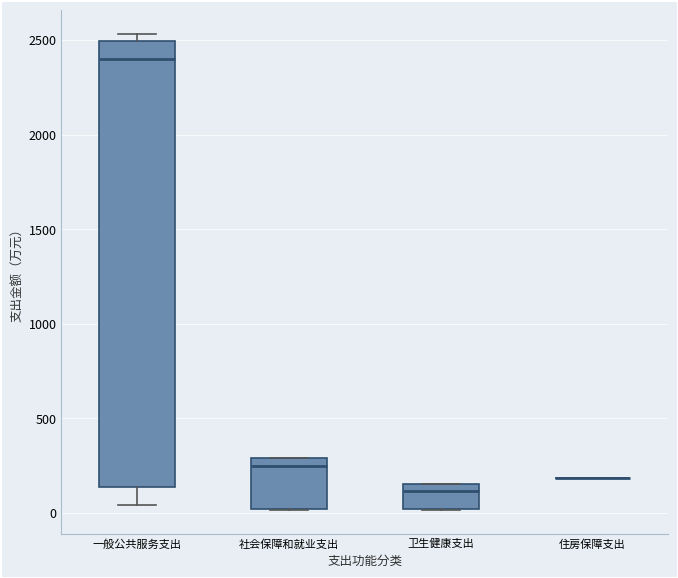

Which box is the tallest, from its lower edge to its upper edge?

一般公共服务支出